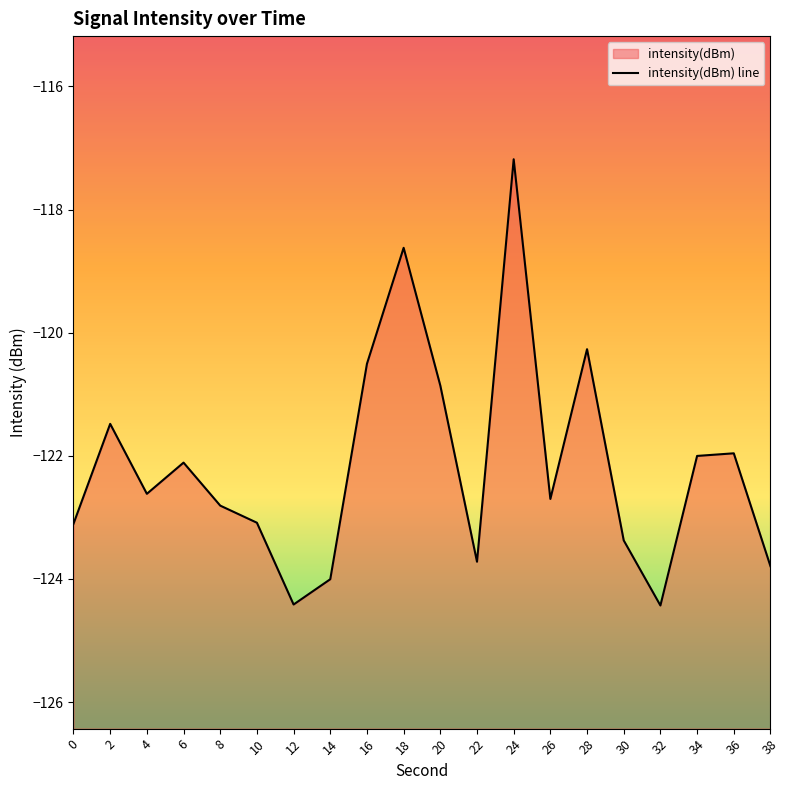

List the labels in order of value, largest first.

24, 18, 28, 16, 20, 2, 36, 34, 6, 4, 26, 8, 10, 0, 30, 22, 38, 14, 12, 32